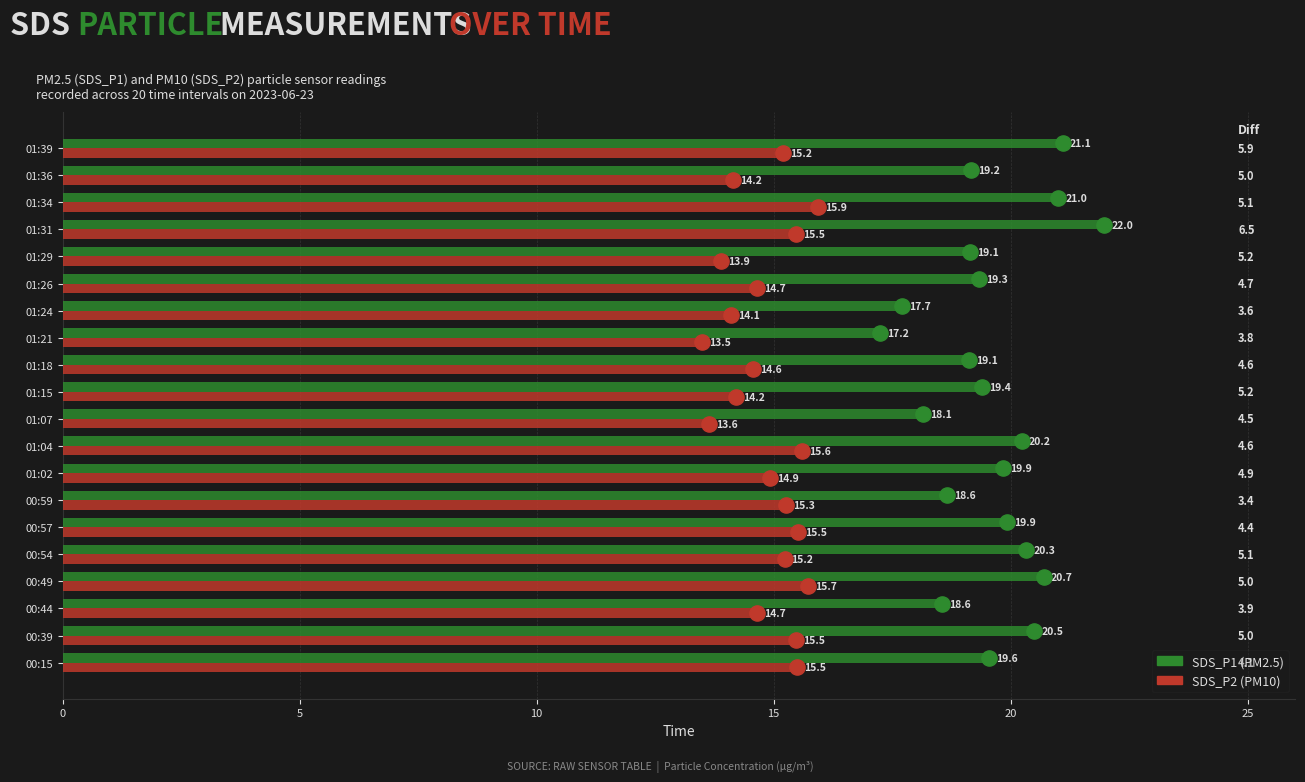

Which series contains the lowest Y value?

SDS_P2